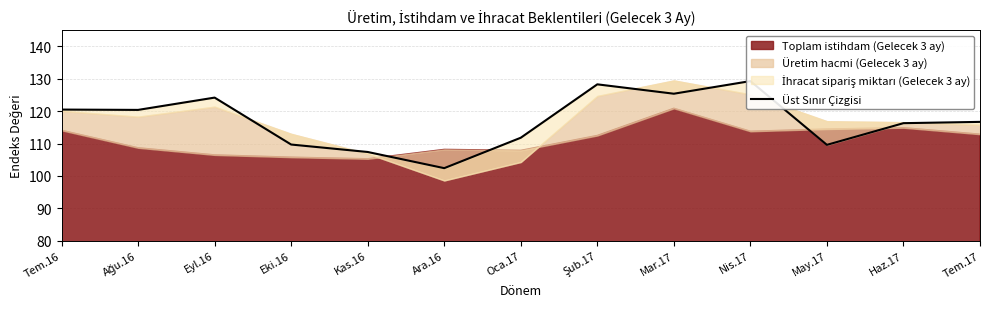

The chart shows a value of 102.4 at Ara.16. True or false?

True